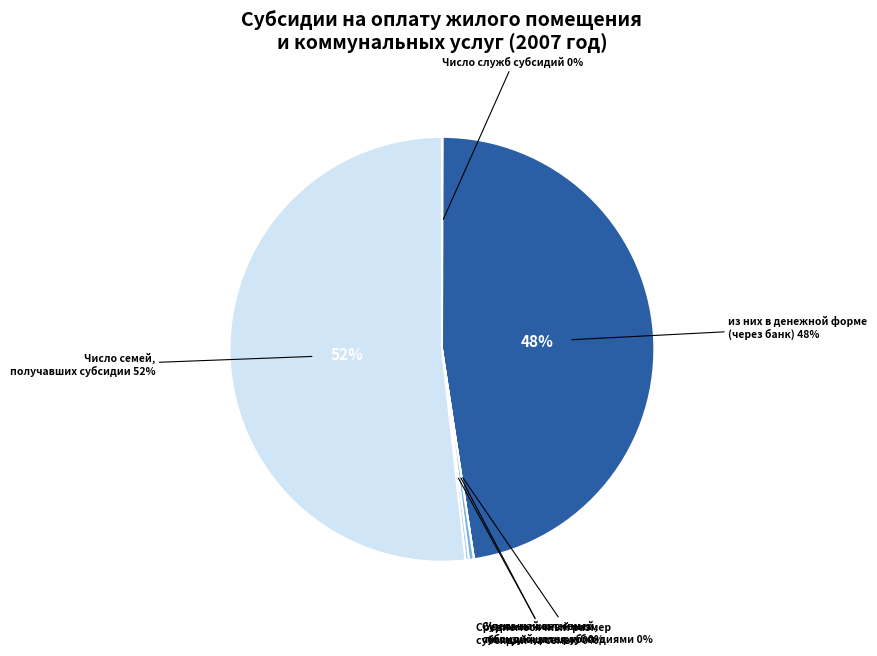

Combined, what portion of the pie is Число семей, получавших субсидии and из них в денежной форме?

99.3%